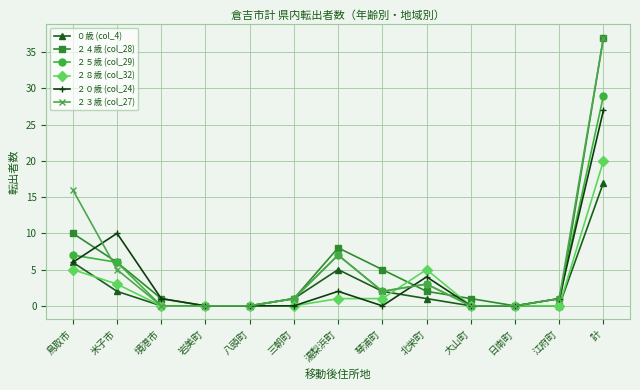

How many lines are shown in the chart?

6